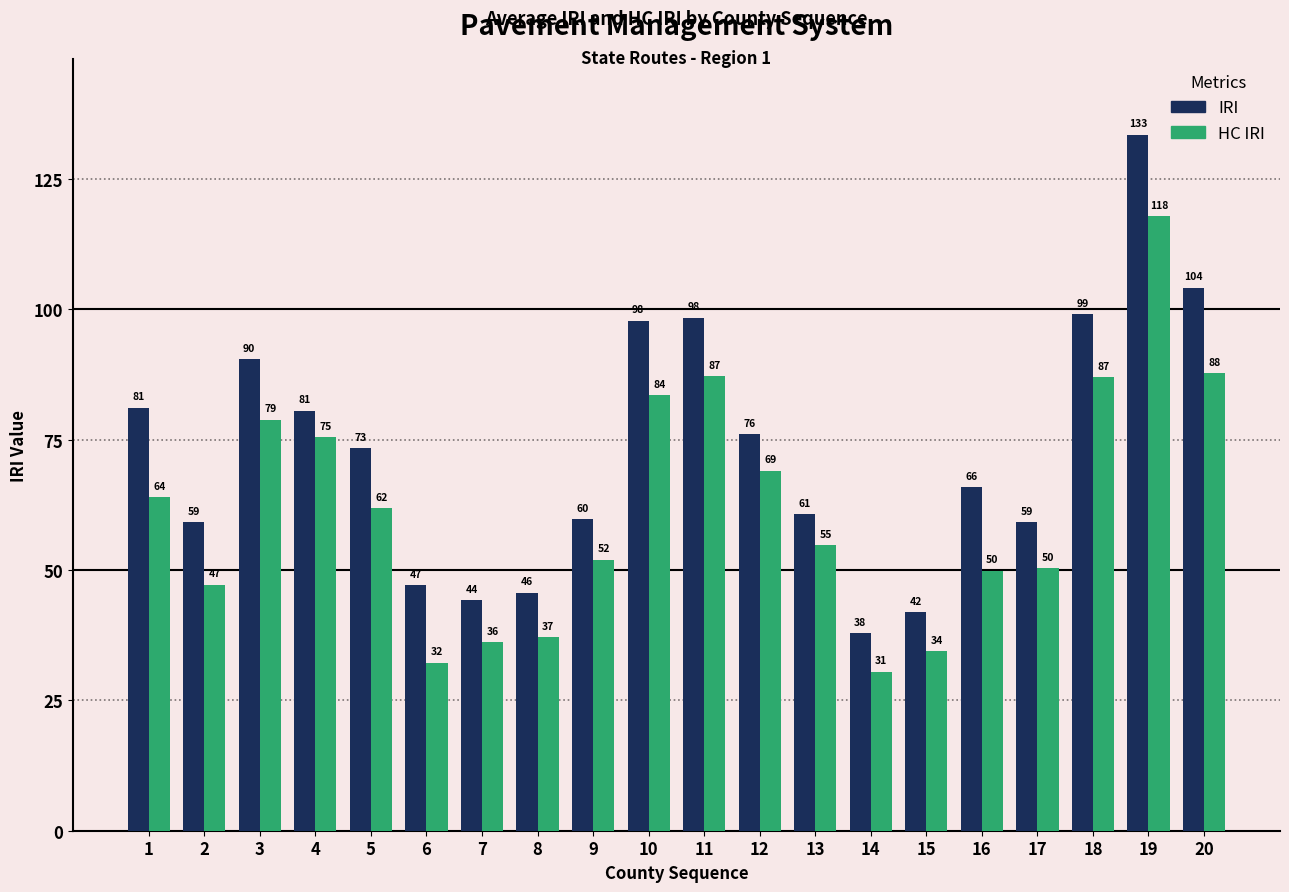

Where is IRI nearest to the value 85?

1